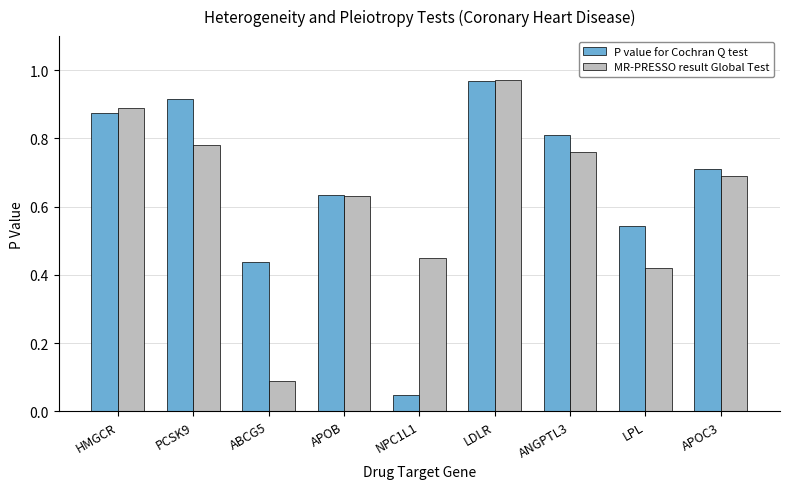

How many groups of bars are there?

9